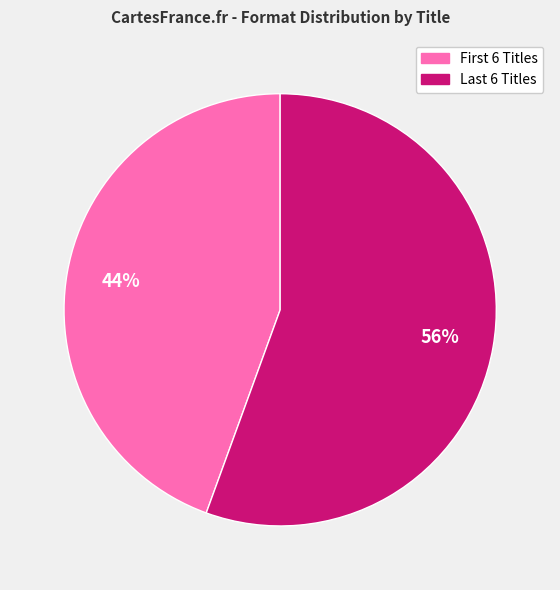

To the nearest percent, what is the average slice percentage?

50%